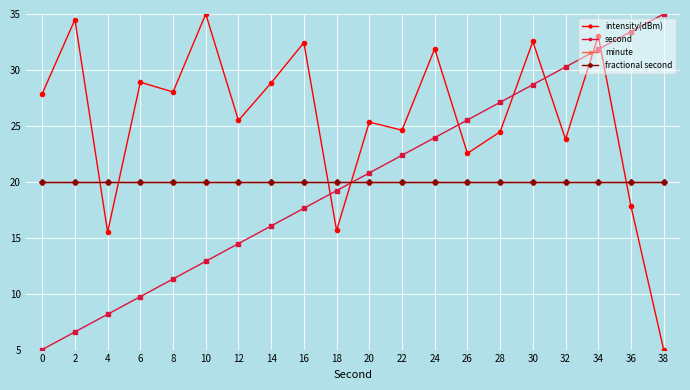

Does the chart have visible grid lines?

Yes